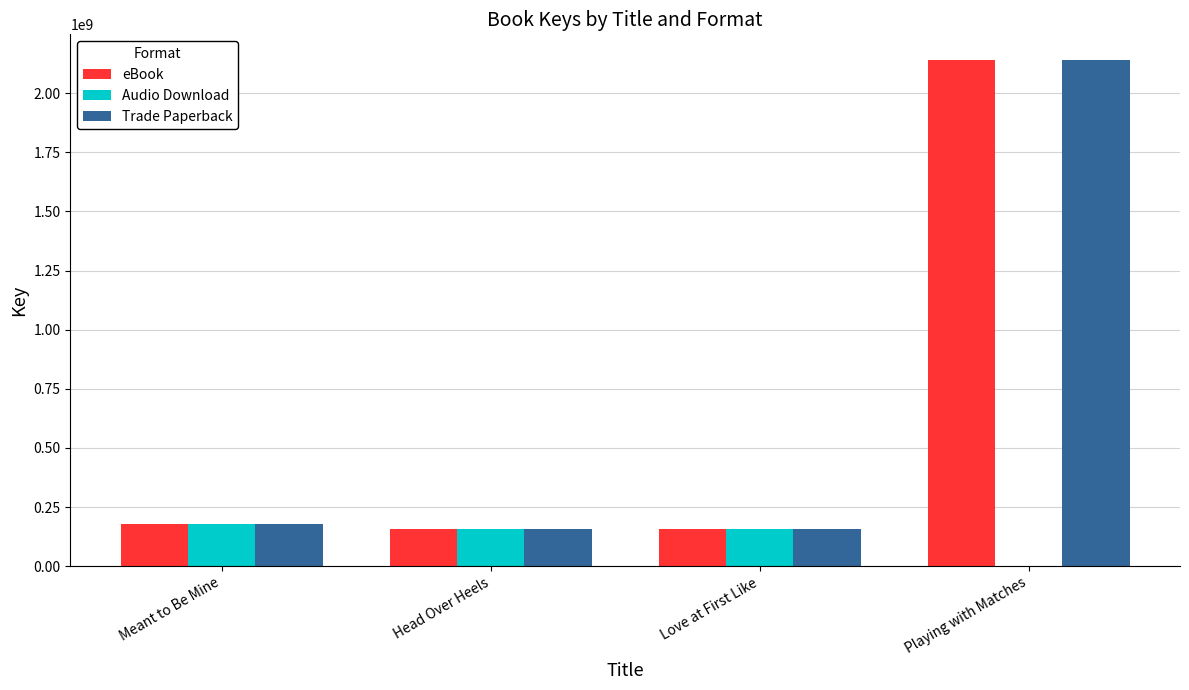

Are the bars horizontal?

No